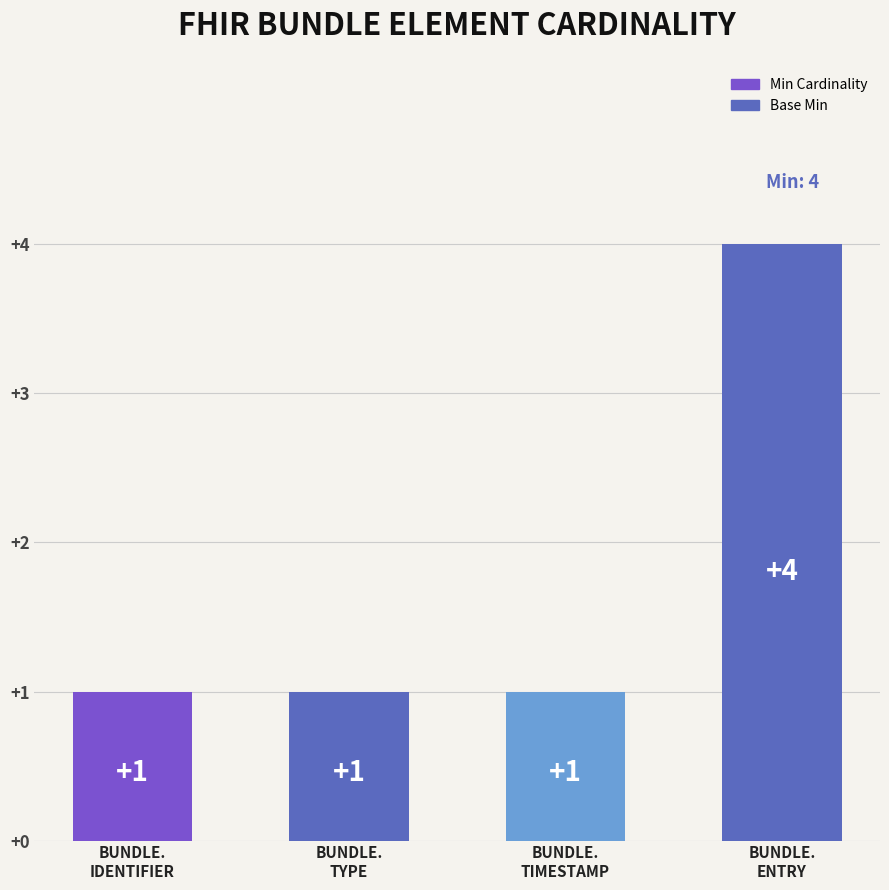

Between BUNDLE.
TYPE and BUNDLE.
ENTRY, which is larger?

BUNDLE.
ENTRY